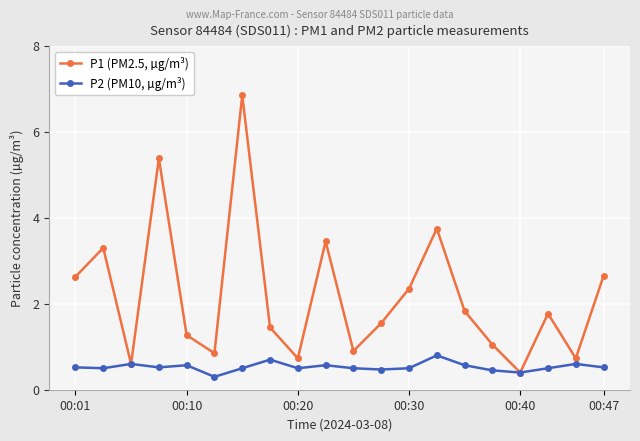

Which series has the largest total across all categories?

P1 (PM2.5, µg/m³)